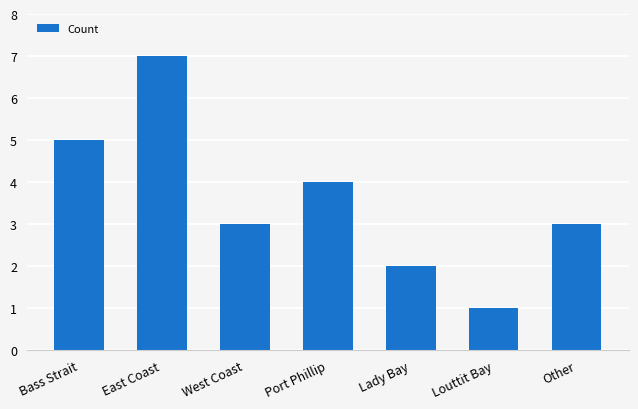

Are the bars horizontal?

No